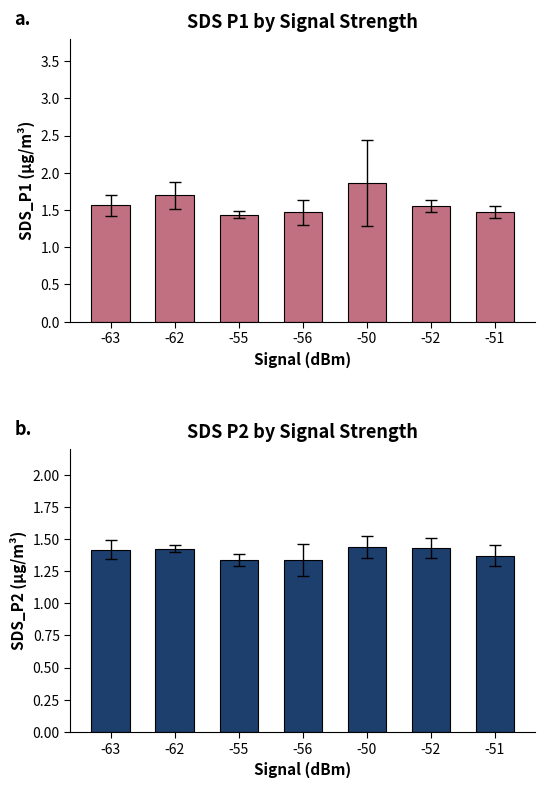

Is it true that SDS_P2 equals 1.4 at -62?

True